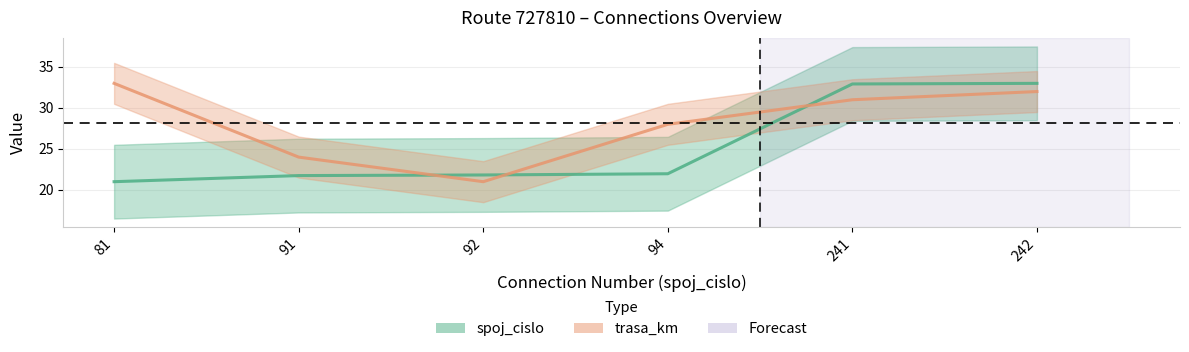

What is the total value across all series at 242?

65.0